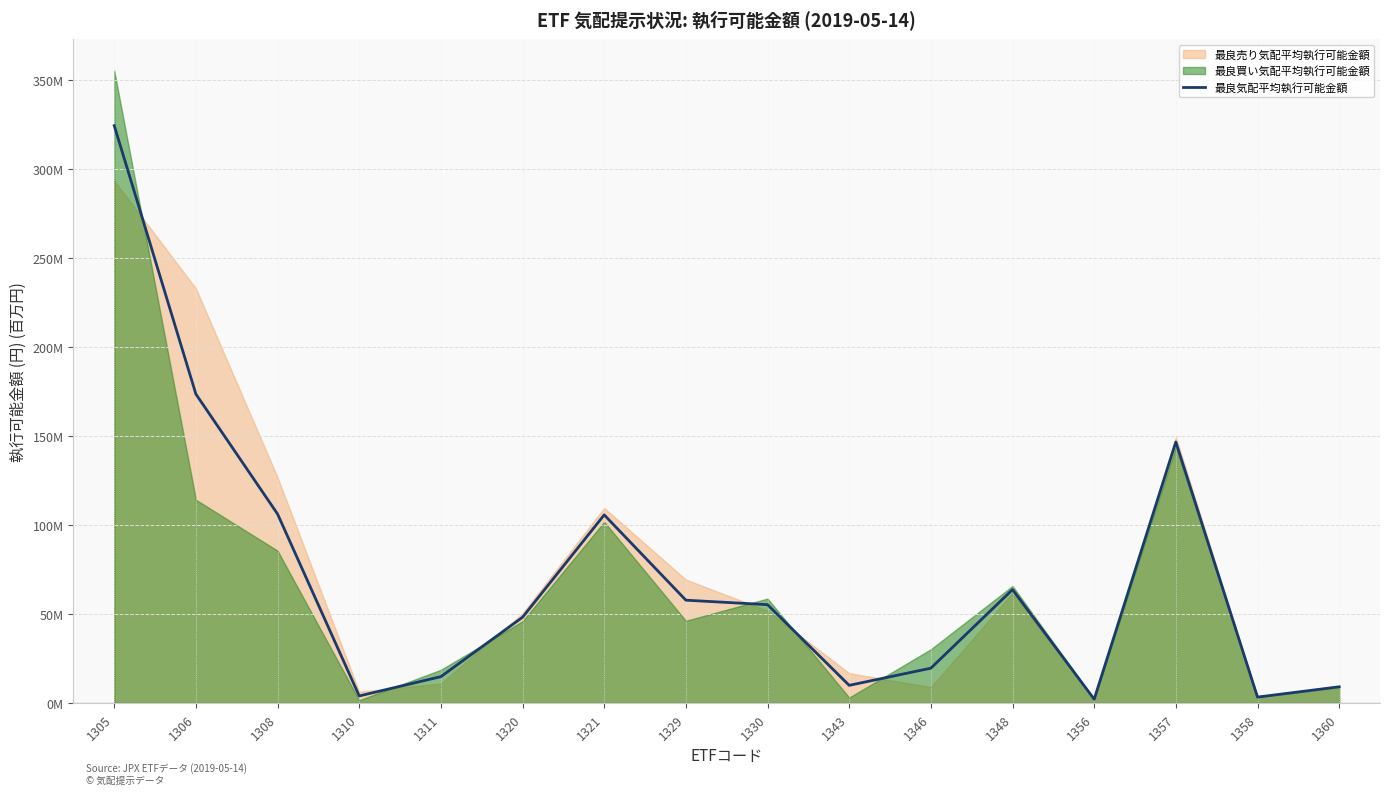

True or false: the data has more than 0 interior local peaks.

True